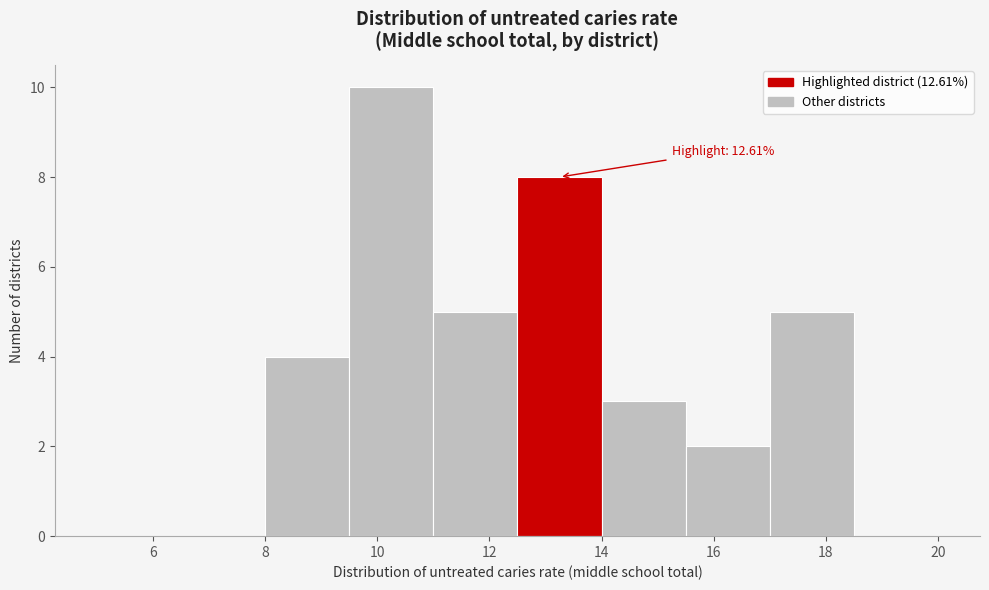

Over which range of the x-axis is the bar tallest?

9.5 to 11.0